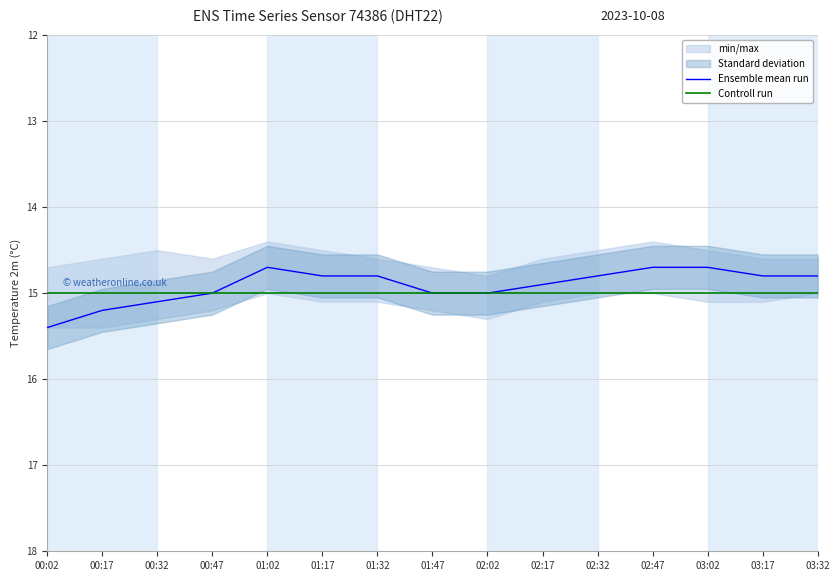

How many lines are shown in the chart?

2